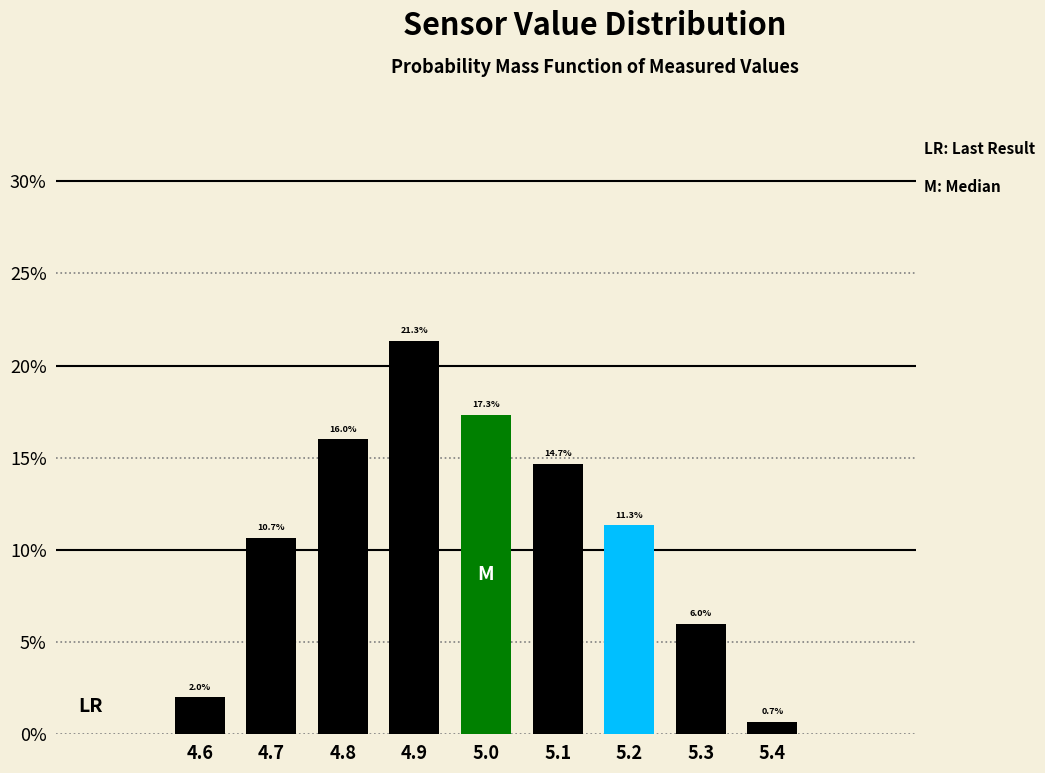

Reading left to right, list every bar in this chart as the range it spans on the x-axis followed by its height.

4.55 to 4.65: 2.0
4.65 to 4.75: 10.7
4.75 to 4.85: 16.0
4.85 to 4.95: 21.3
4.95 to 5.05: 17.3
5.05 to 5.15: 14.7
5.15 to 5.25: 11.3
5.25 to 5.35: 6.0
5.35 to 5.45: 0.7